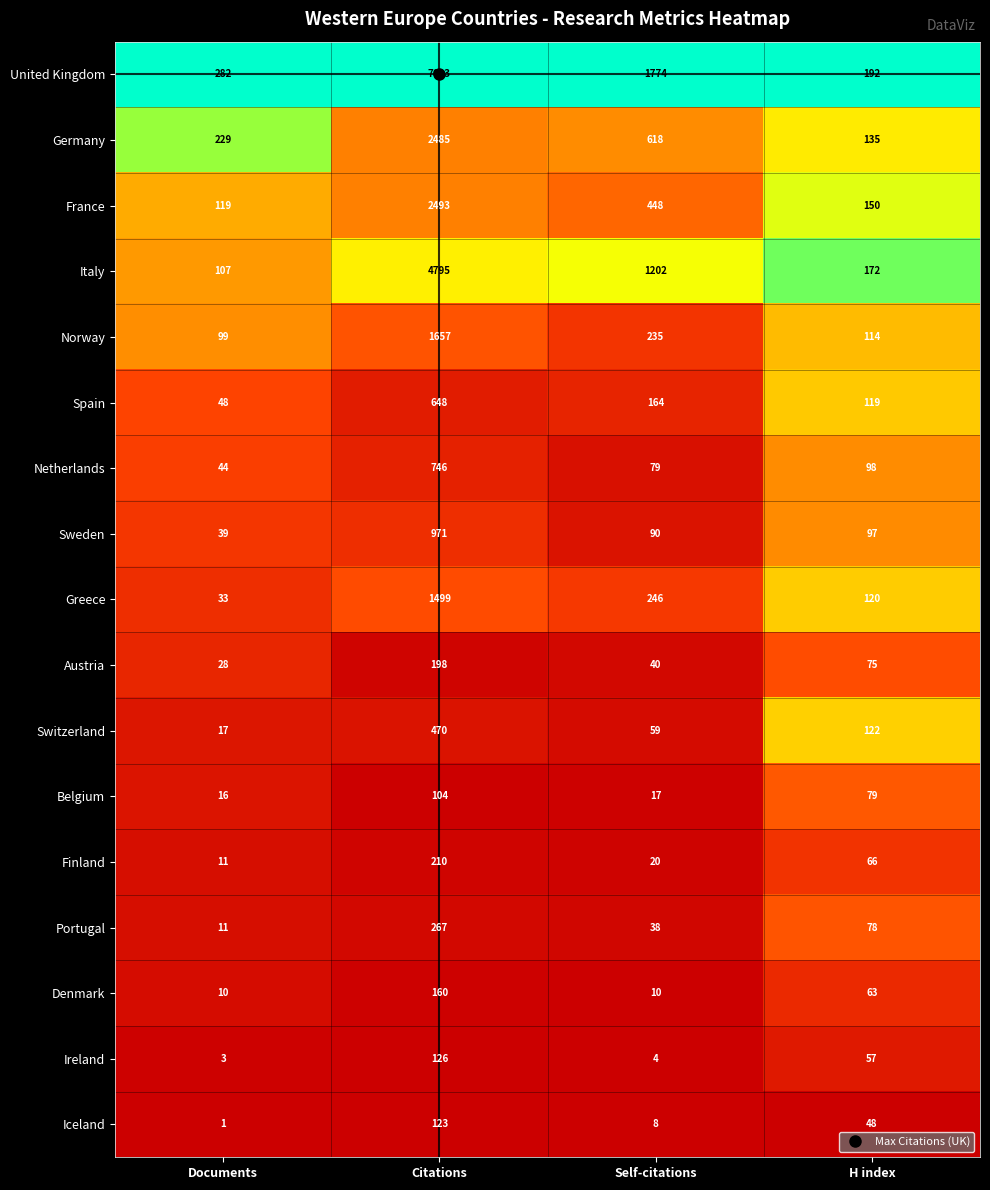

True or false: Austria has a value of 66 at Self-citations.

False